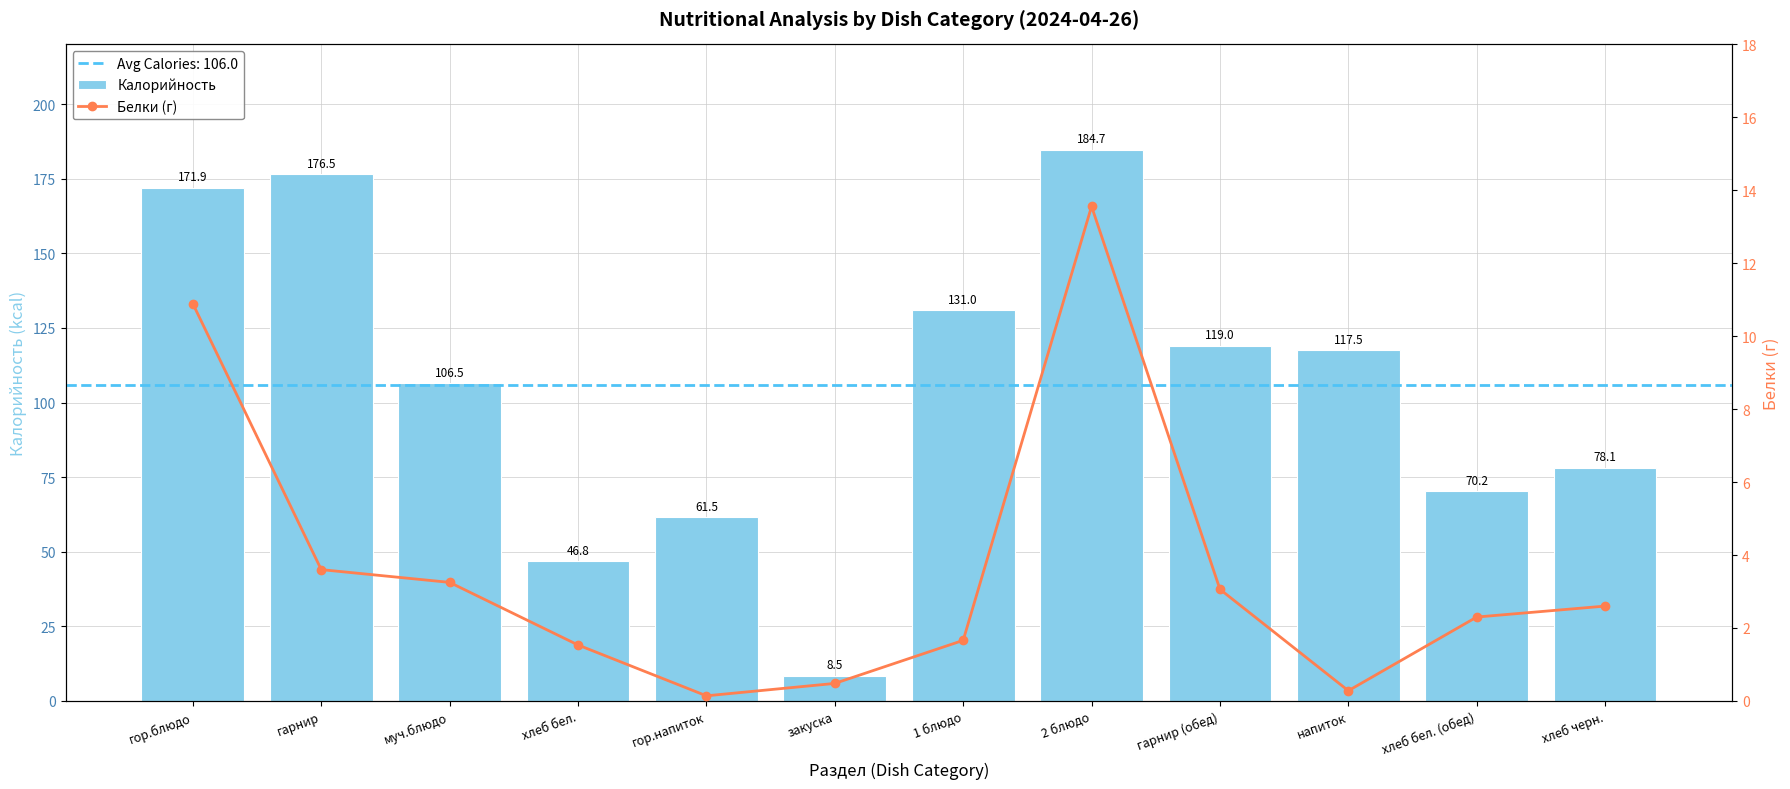

At which category is the sum across all series the highest?

2 блюдо